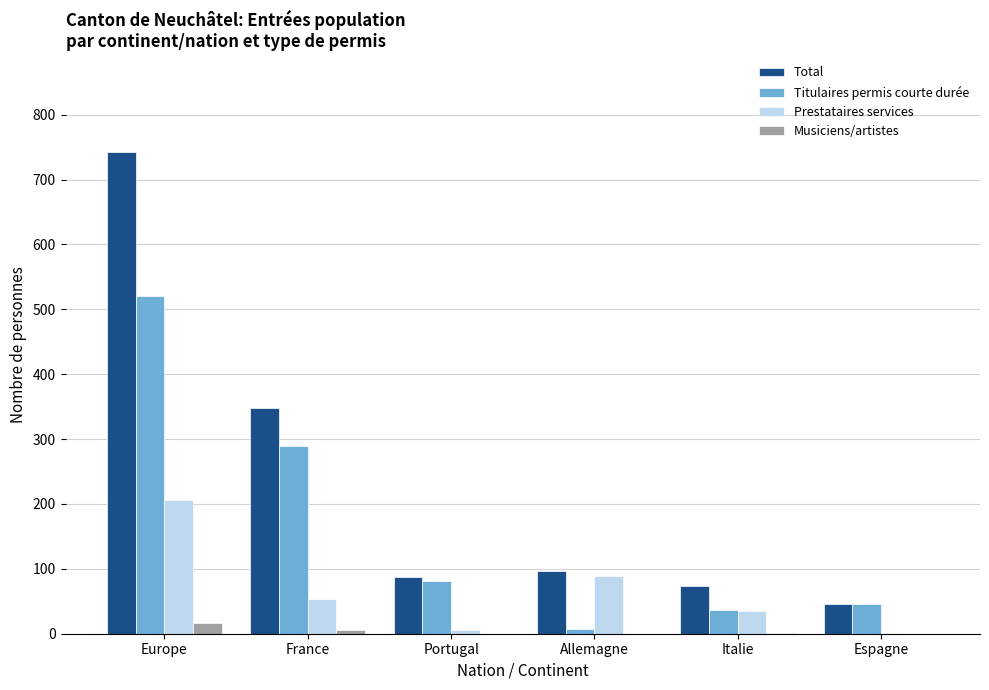

Is the value of Titulaires permis courte durée at Italie greater than the value of Total at Italie?

No